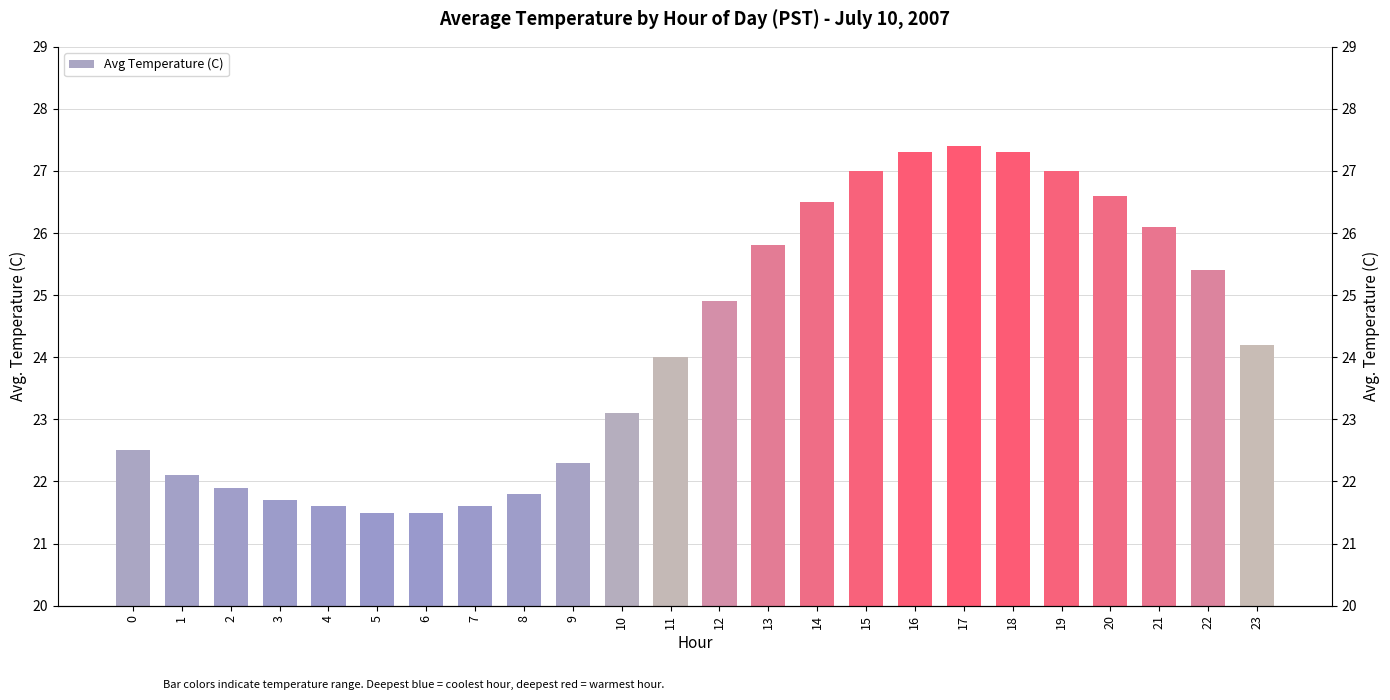

What is the maximum value shown in the chart?

27.4